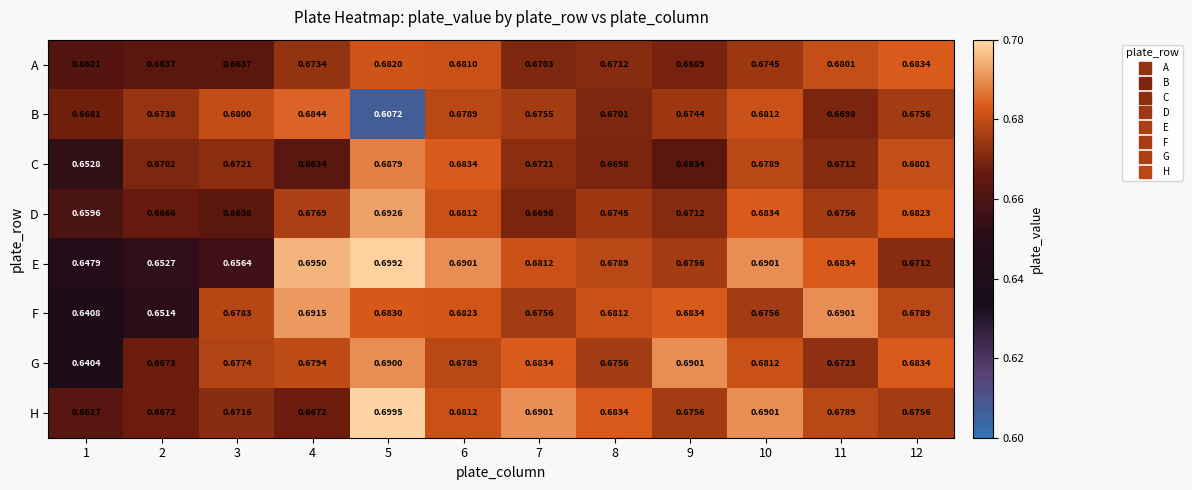

Which series changed the most between 4 and 7?

H